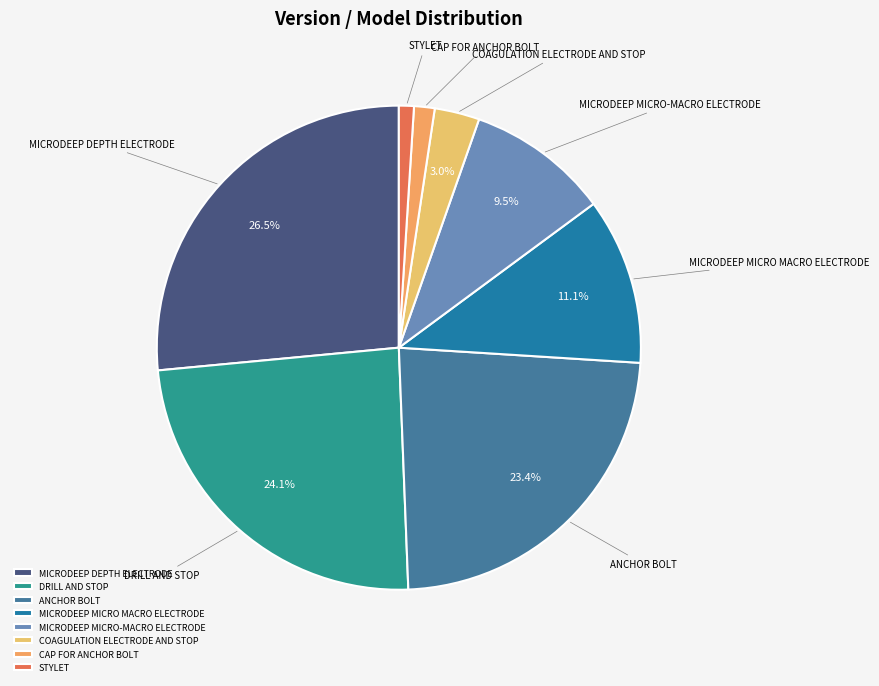

Count the number of slices in the pie.

8